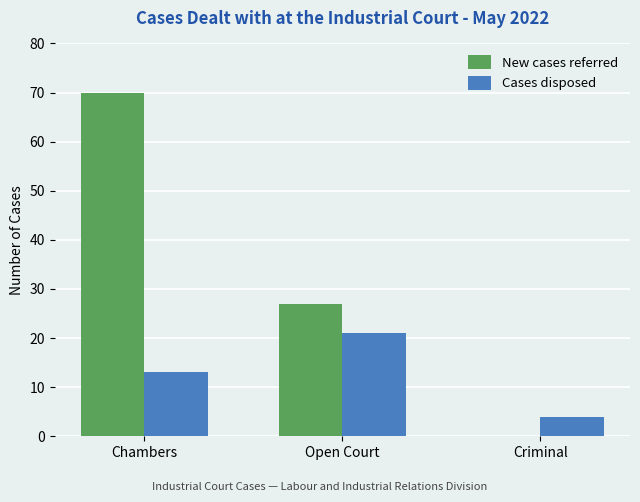

Which series has the widest spread of values?

New cases referred